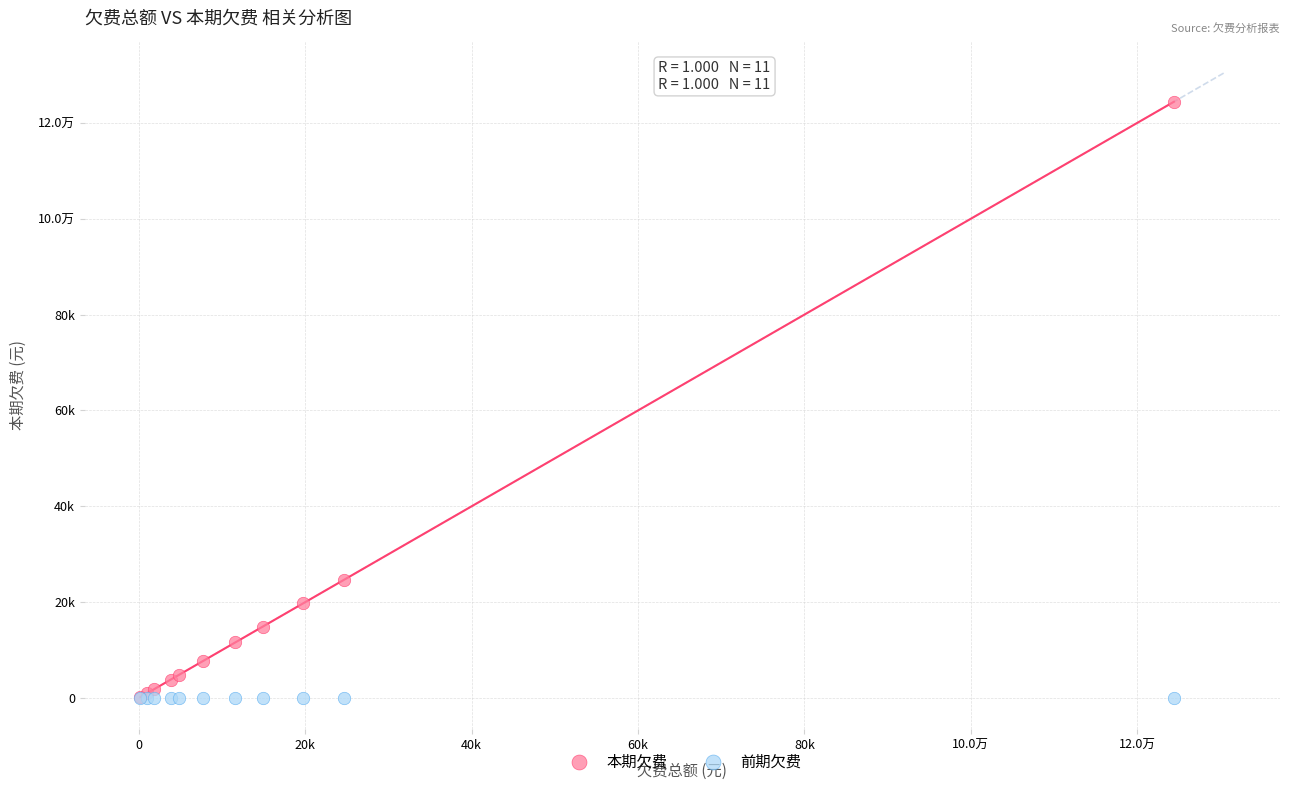

What are all the series names shown in the legend?

本期欠费, 前期欠费